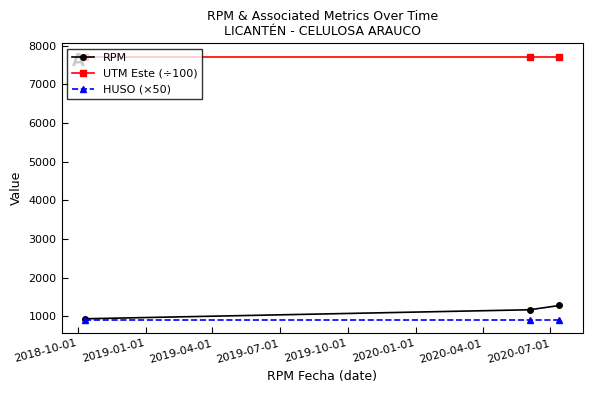

What are all the series names shown in the legend?

RPM, UTM Este (÷100), HUSO (×50)